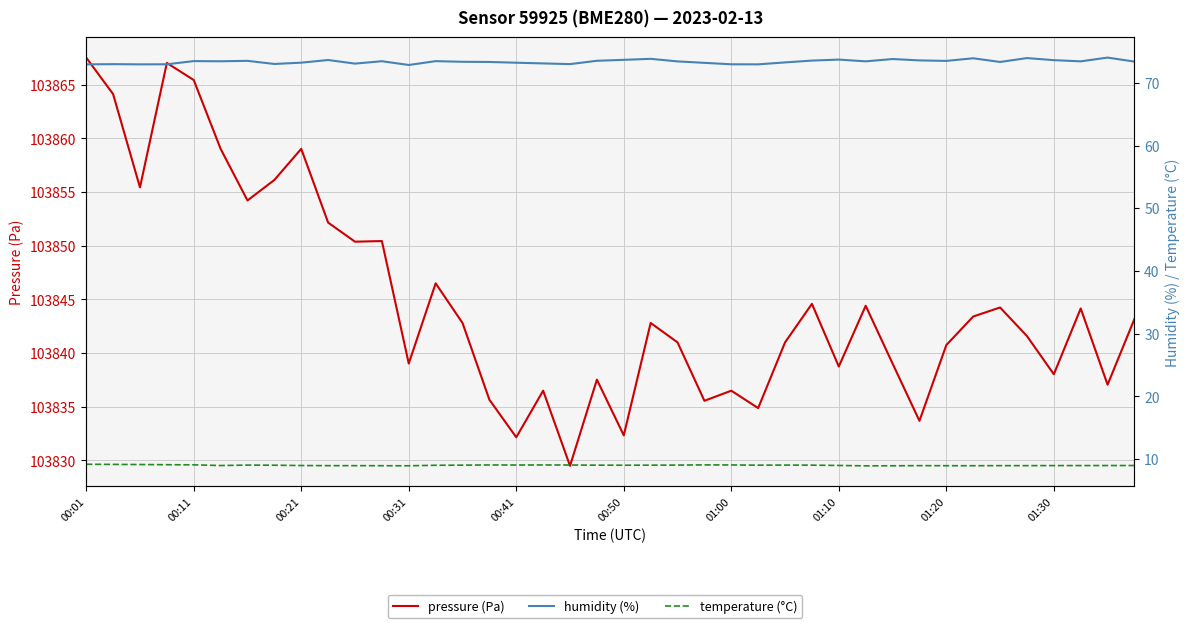

True or false: pressure (Pa) has more than 0 interior local peaks.

True